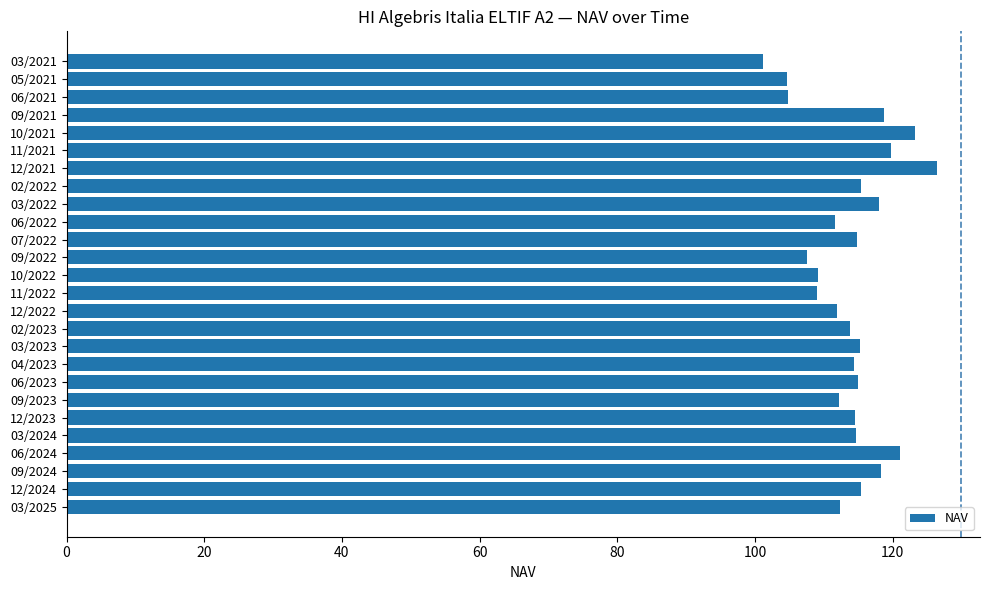

What is the difference between the second highest and minimum values?

22.1